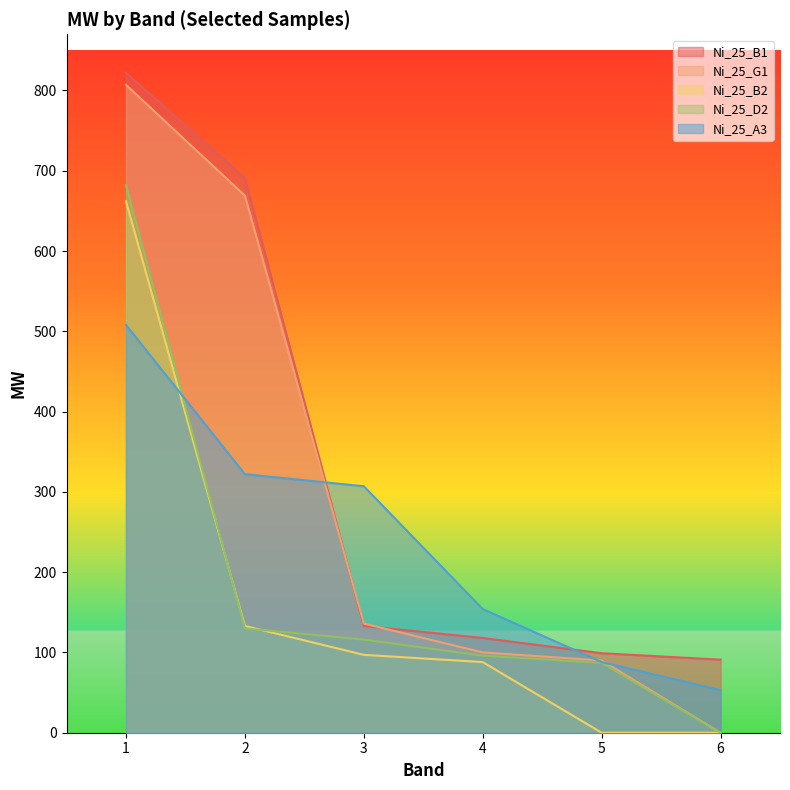

What is the total value across all series at 6?

144